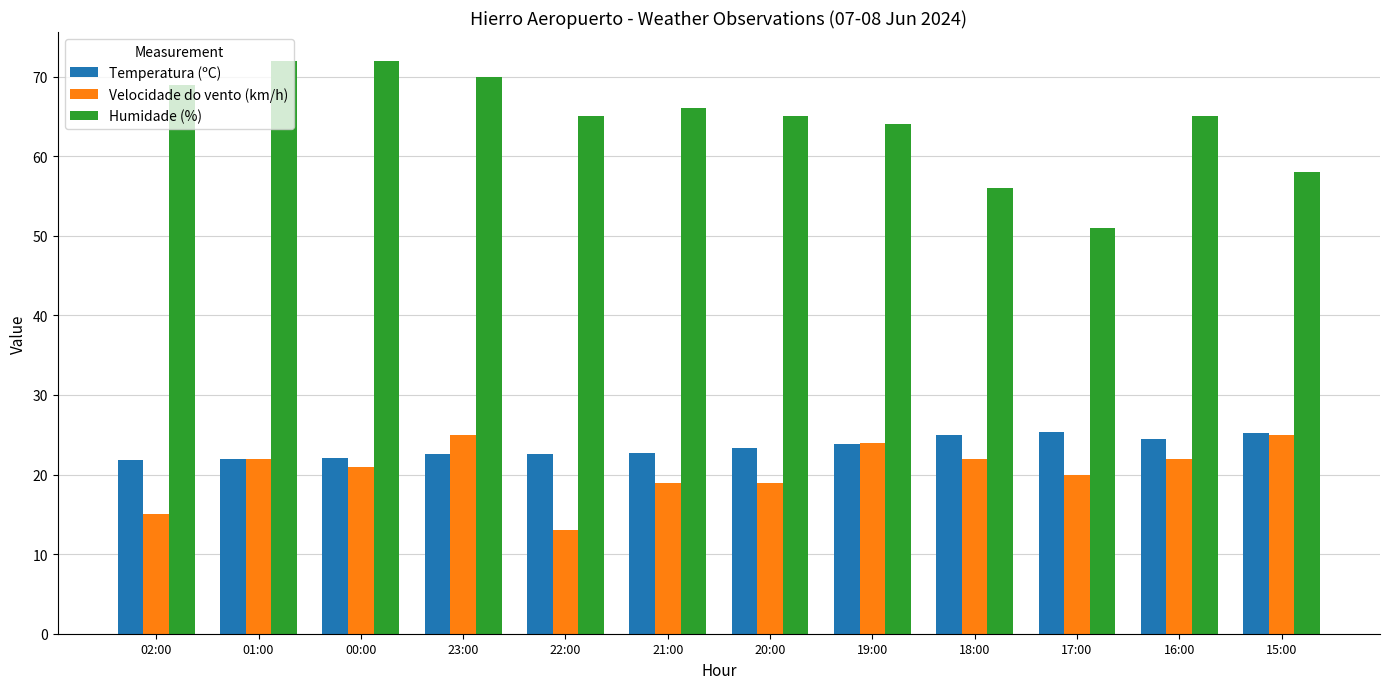

What is the highest value of the Humidade (%) series?

72.0